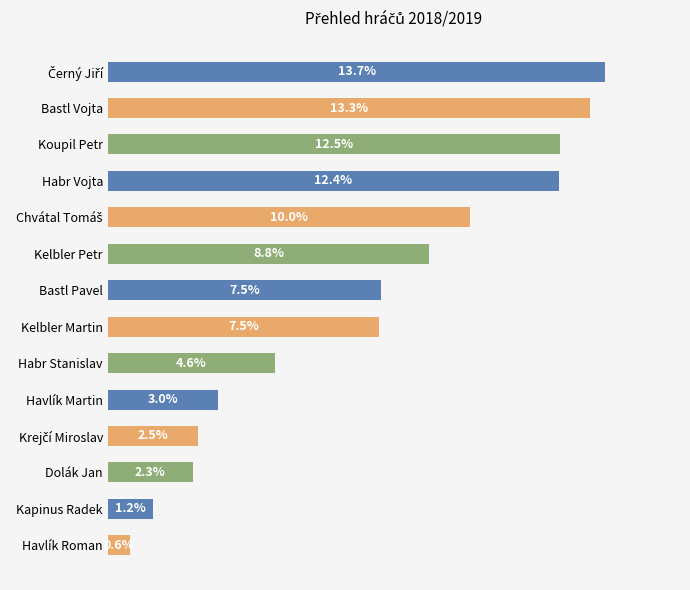

Which category has the lowest value across all series?

Havlík Roman